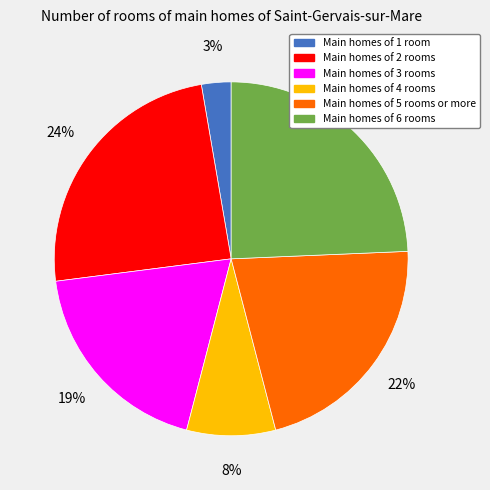

Is there any slice that represents more than half of the pie?

No